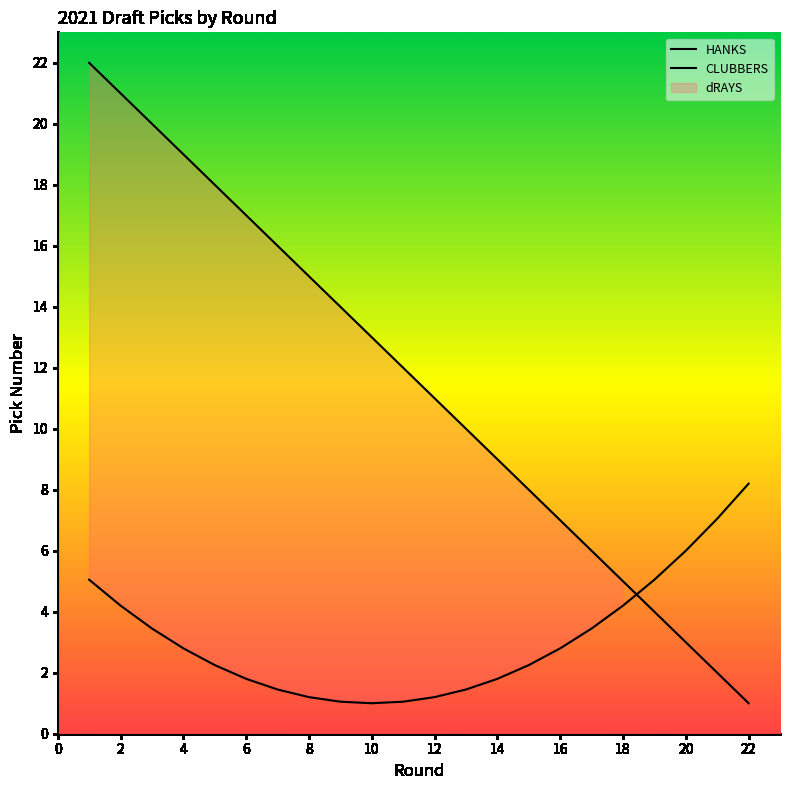

The dRAYS series shows 8 at 16. True or false?

False